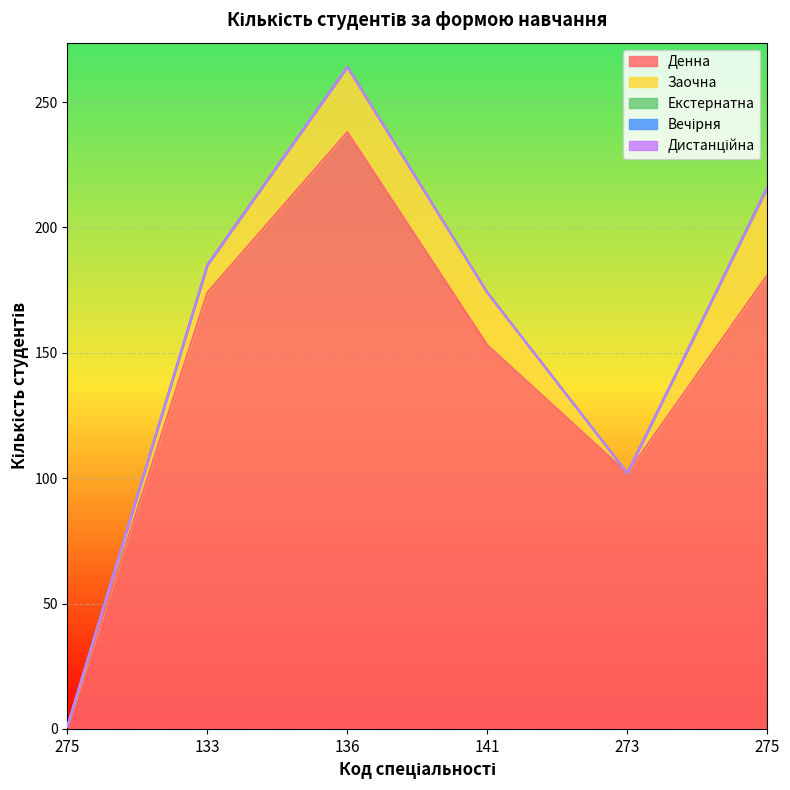

What is the value of the Денна point at the 2nd from the left?

174